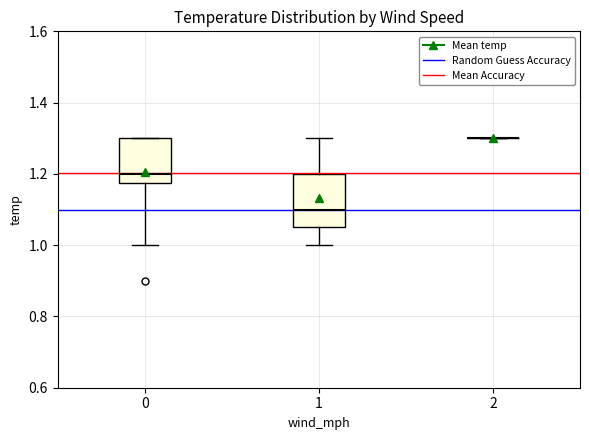

Reading left to right, transcribe this box plot: for each box, give where its median line is, the range the box spans, and where its two whiskers end, as read against the y-axis. The values are not printed on the chart, so give them approximately, as read against the axis.

0: median 1.20, box 1.18 to 1.30, whiskers 1.00 to 1.30
1: median 1.10, box 1.06 to 1.20, whiskers 1.00 to 1.30
2: box collapsed to a line at 1.30, whiskers 1.30 to 1.30